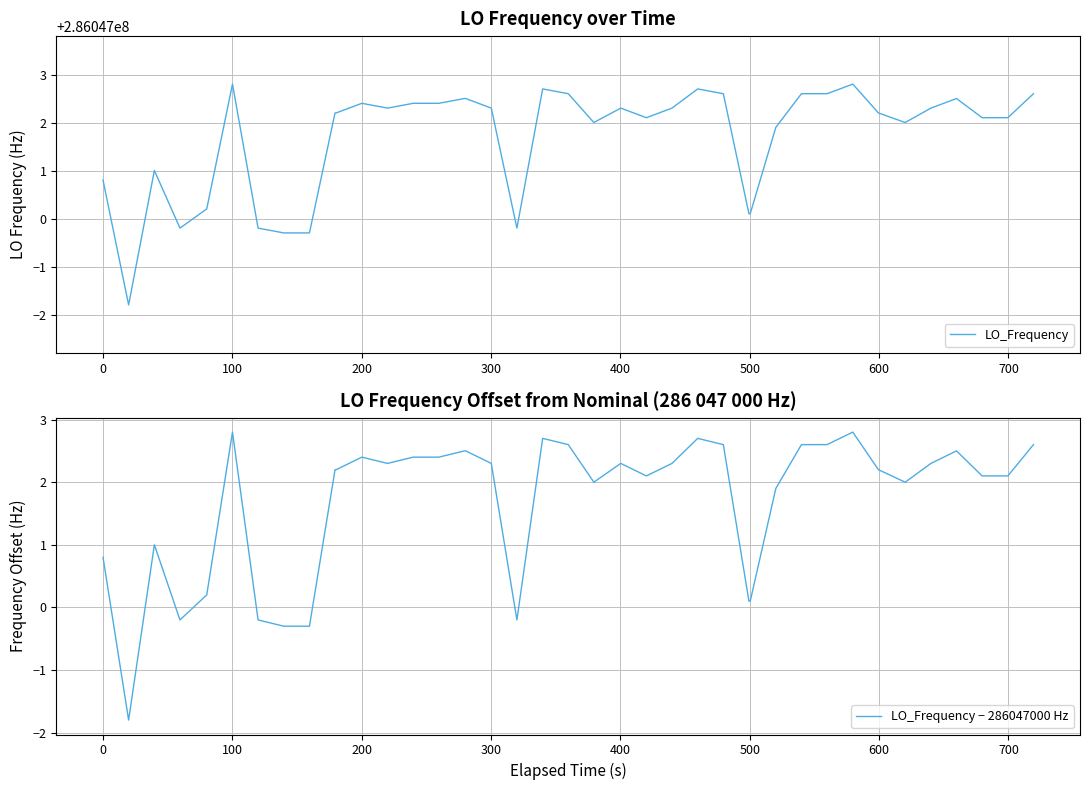

What are all the series names shown in the legend?

LO_Frequency, LO_Frequency − 286047000 Hz